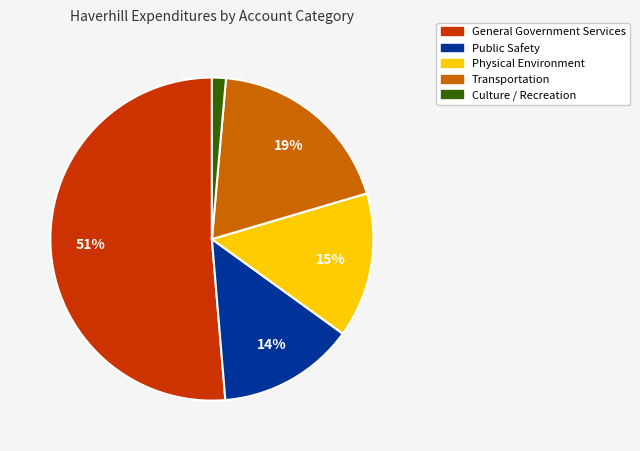

To the nearest percent, what is the difference between the Culture / Recreation and General Government Services slice percentages?

50%